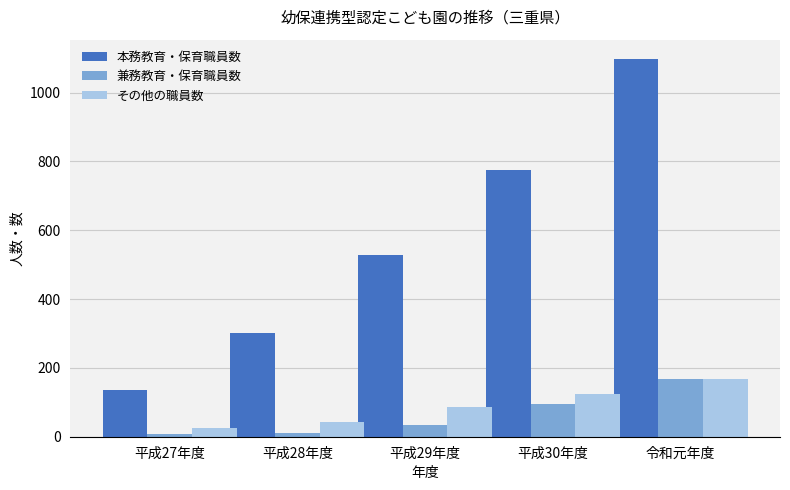

Which series has the widest spread of values?

本務教育・保育職員数